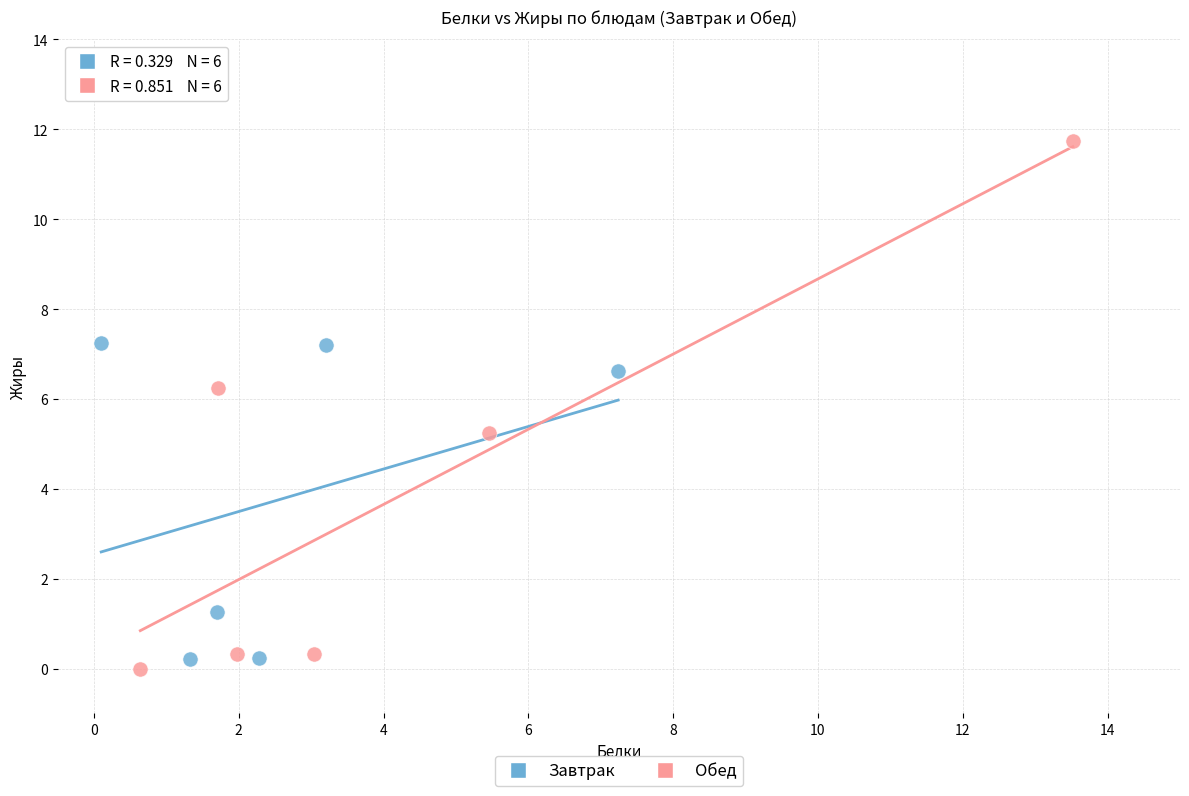

Which series reaches the maximum Y coordinate?

Обед